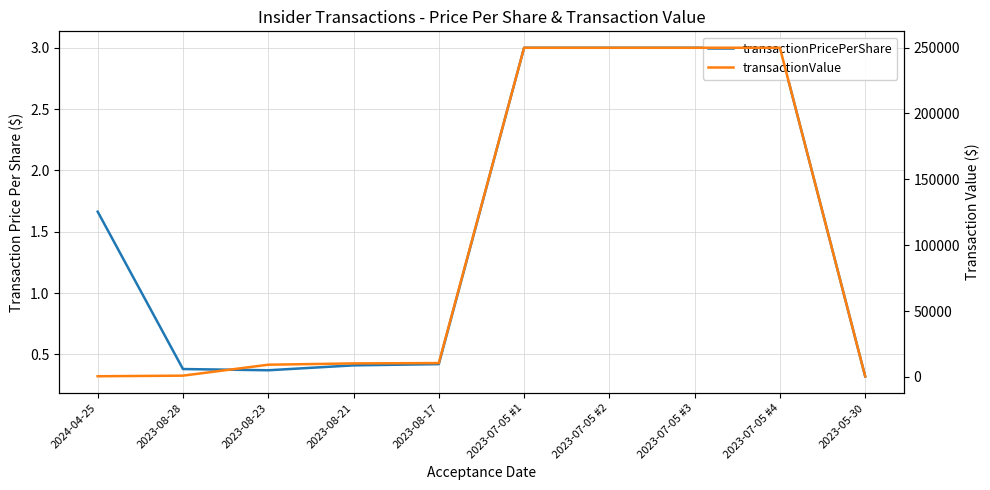

True or false: transactionValue has a value of 2195.8 at 2023-08-21.

False